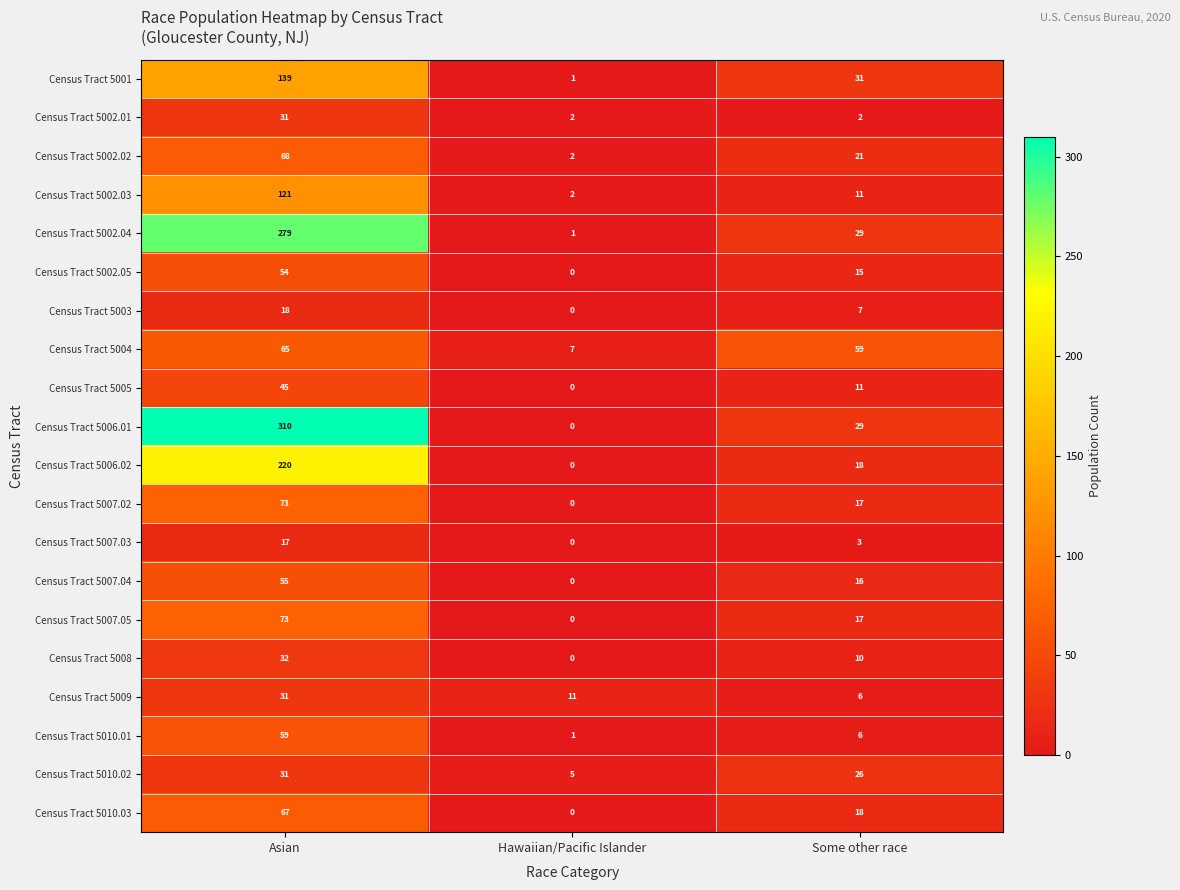

Which series has the largest total across all categories?

Census Tract 5006.01